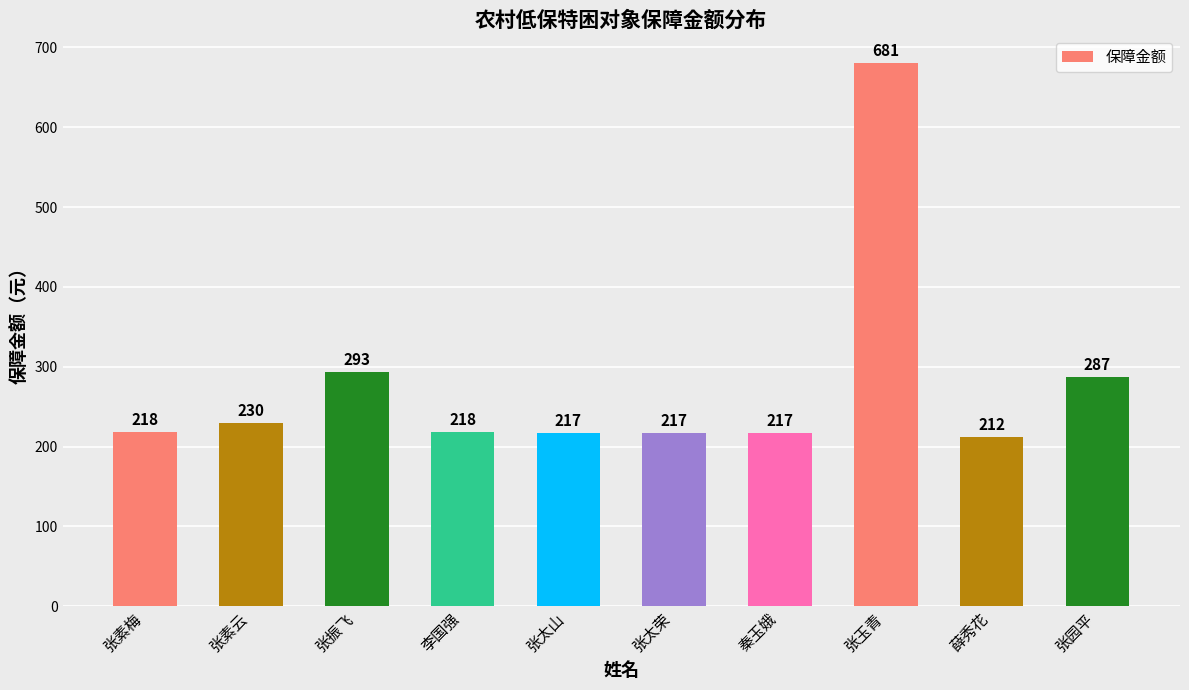

Reading left to right, list all the values displayed in this chart.

218	230	293	218	217	217	217	681	212	287